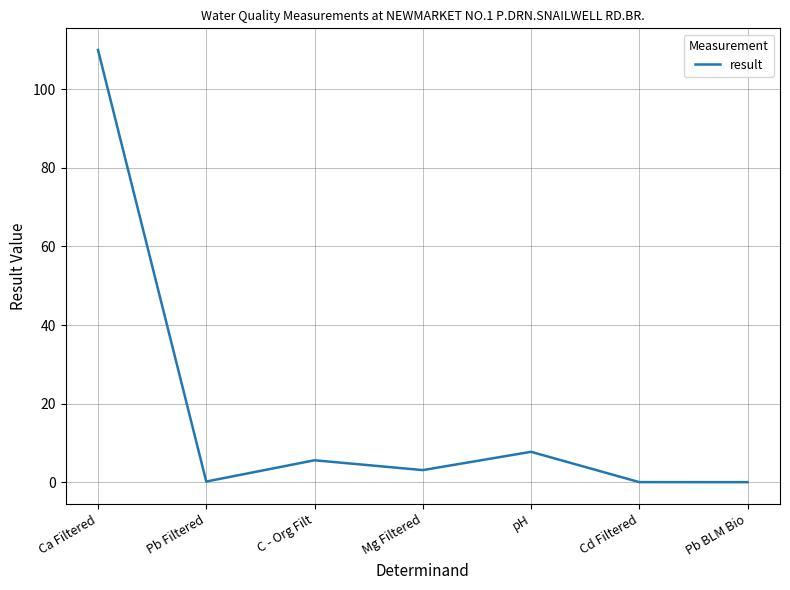

Which has a higher value, Cd Filtered or Ca Filtered?

Ca Filtered